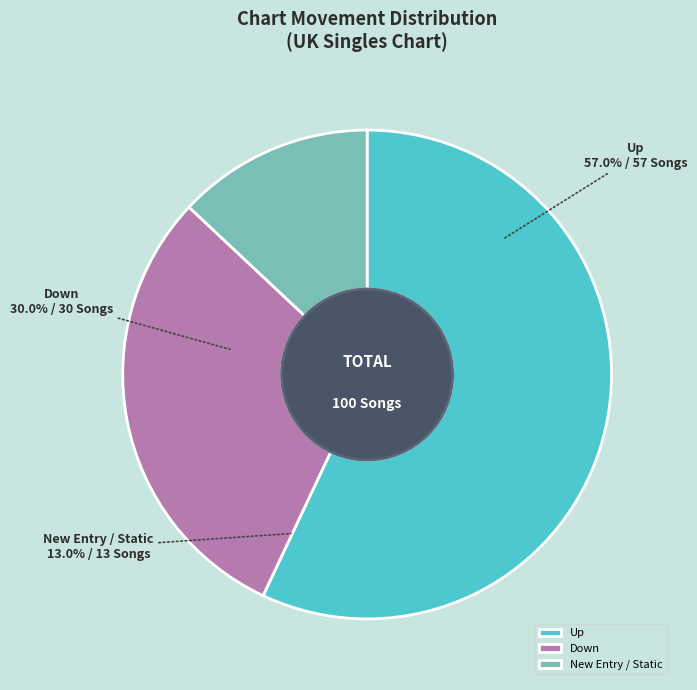

Does - represent more than half of the total?

No